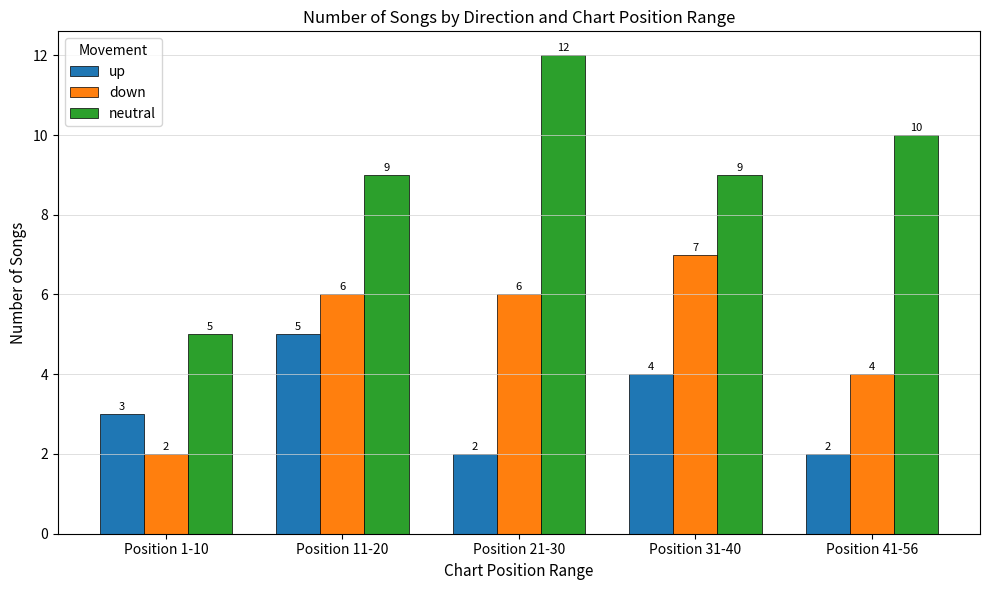

Reading left to right, extract all data points from this chart.

up: Position 1-10=3	Position 11-20=5	Position 21-30=2	Position 31-40=4	Position 41-56=2
down: Position 1-10=2	Position 11-20=6	Position 21-30=6	Position 31-40=7	Position 41-56=4
neutral: Position 1-10=5	Position 11-20=9	Position 21-30=12	Position 31-40=9	Position 41-56=10